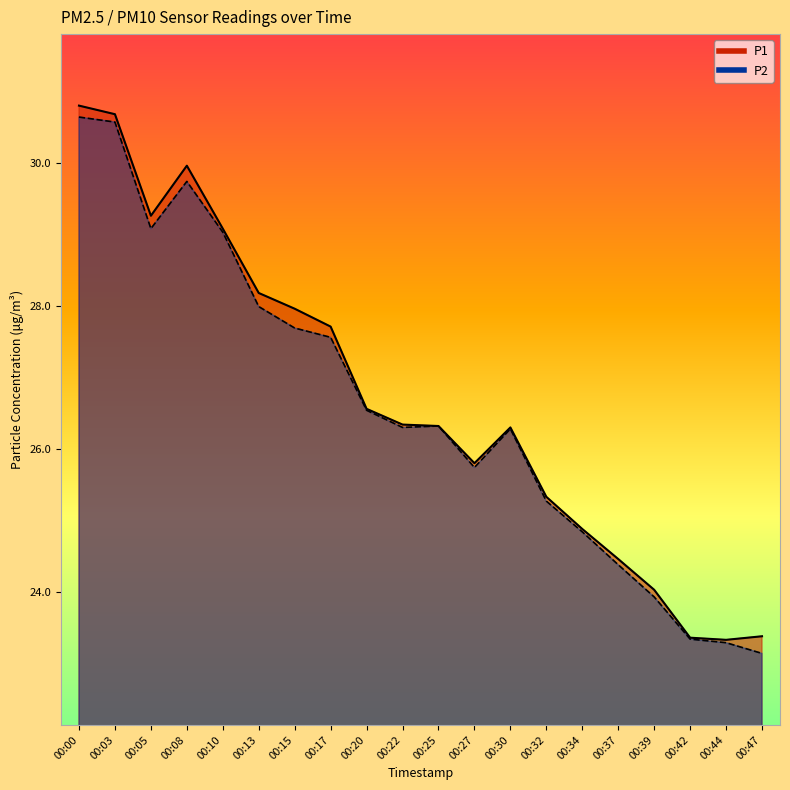

How many data points does each series have?

20